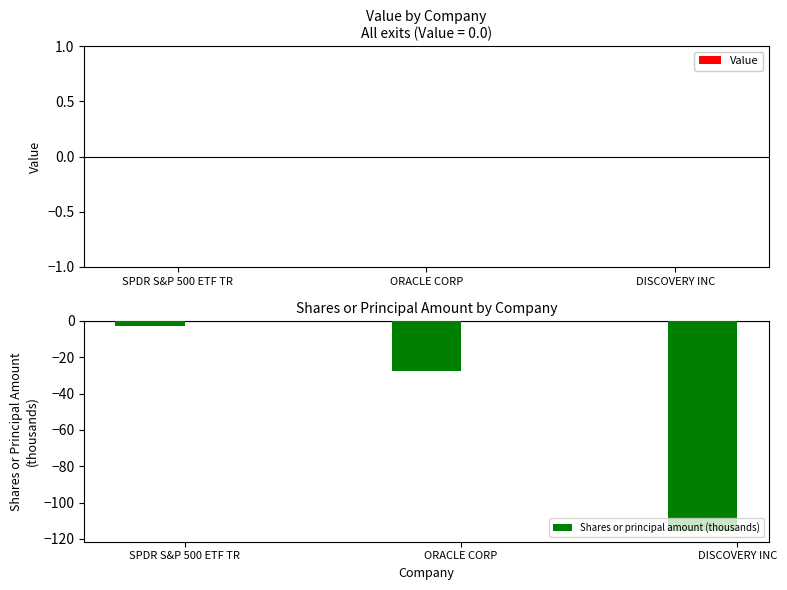

Which has a higher value, DISCOVERY INC or ORACLE CORP?

ORACLE CORP